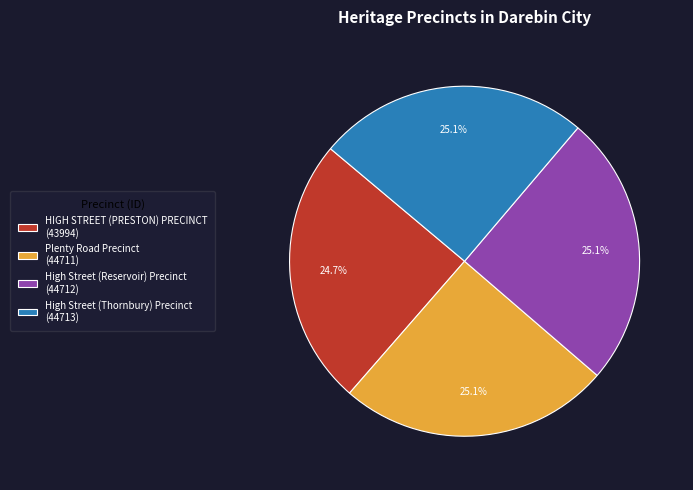

To the nearest percent, what portion does High Street (Reservoir) Precinct represent?

25%